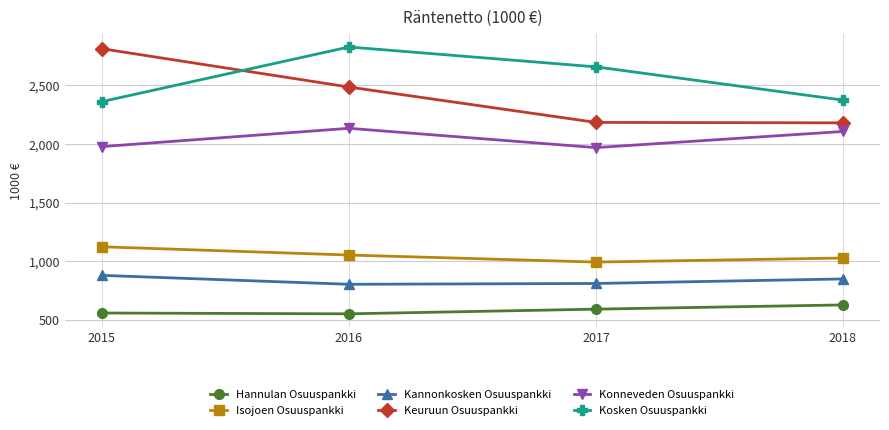

What is the spread (max minus min) of values at 2017?

2066.3